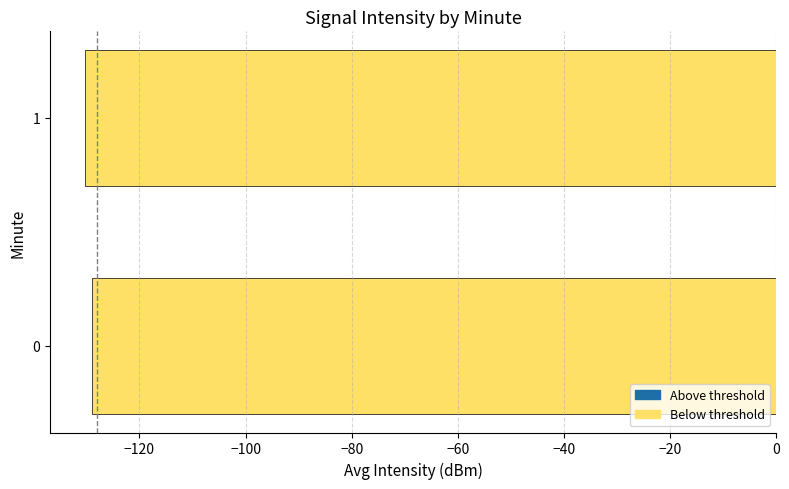

Are the bars grouped side by side (vs. stacked)?

No